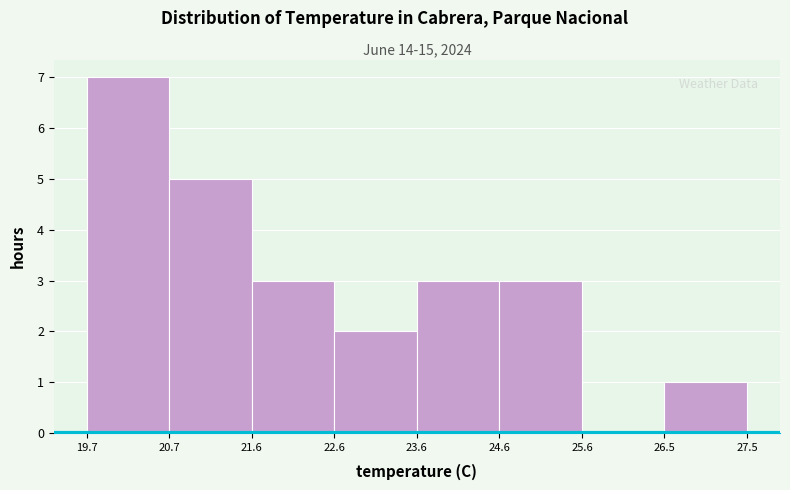

Reading left to right, transcribe this chart: for each bar, give the range it covers on the x-axis and its height. The values are not printed on the chart, so give them approximately, as read against the axis.

19.7 to 20.7: 7
20.7 to 21.6: 5
21.6 to 22.6: 3
22.6 to 23.6: 2
23.6 to 24.6: 3
24.6 to 25.6: 3
25.6 to 26.5: 0
26.5 to 27.5: 1